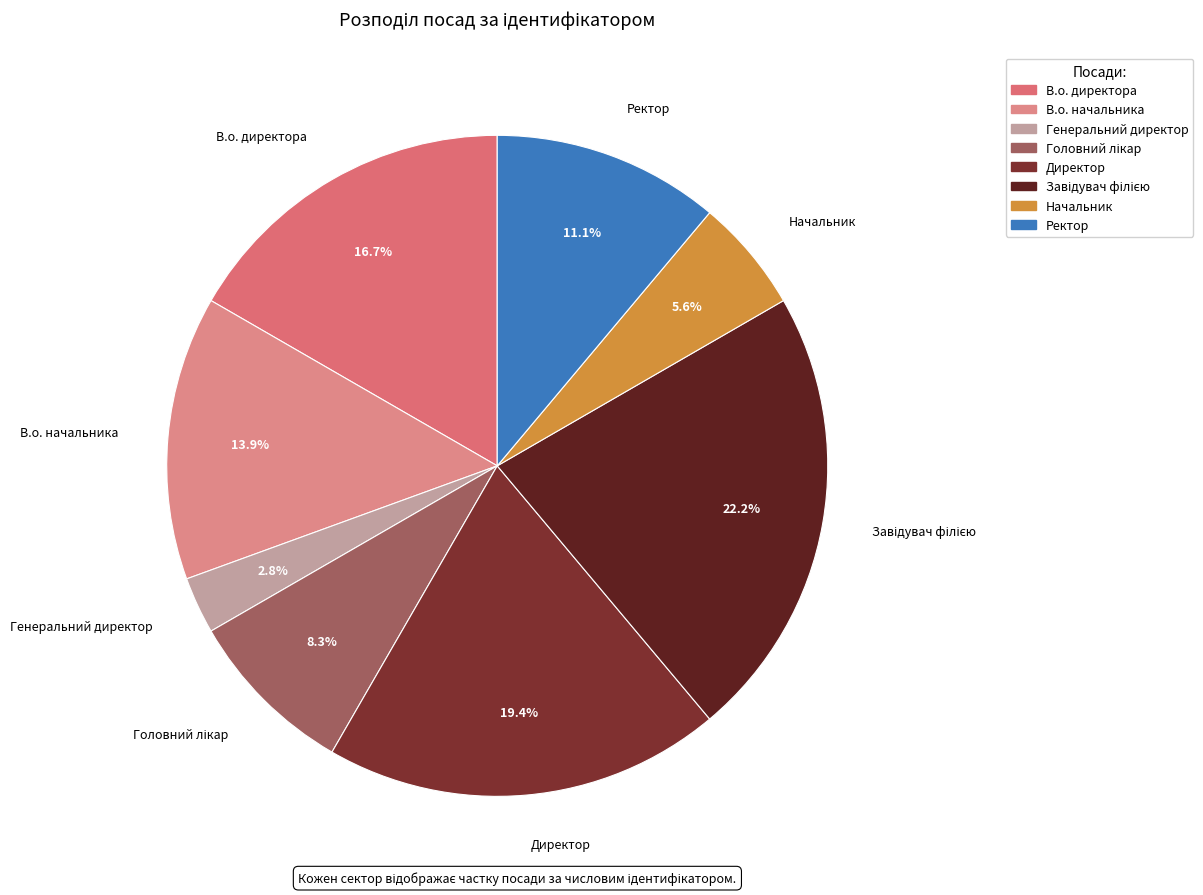

To the nearest percent, what portion does Генеральний директор represent?

3%